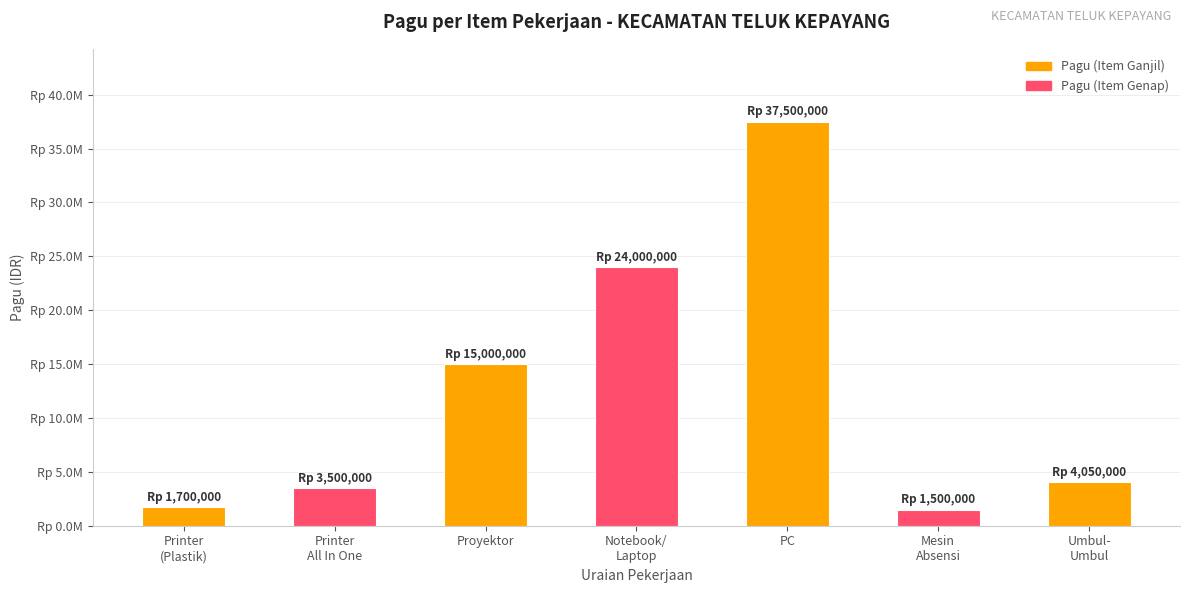

What is the difference between the second highest and minimum values?

22500000